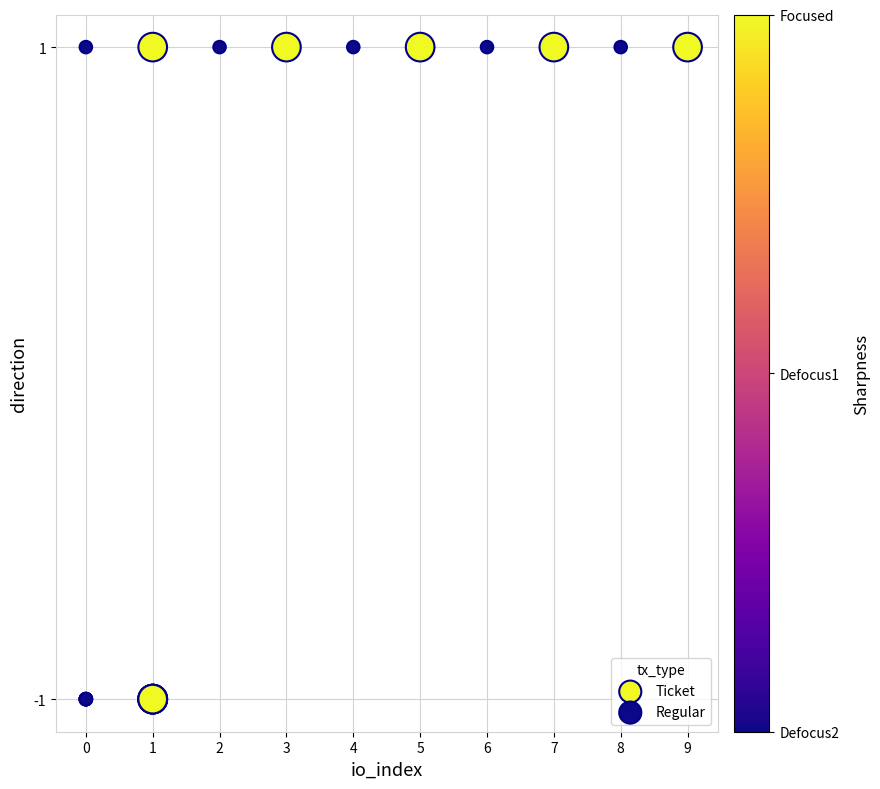

Which series contains the highest Y value?

Regular